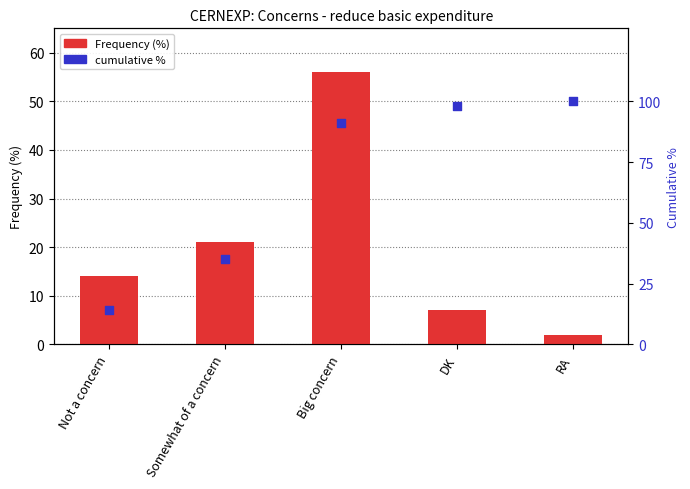

At which category is the sum across all series the highest?

Big concern